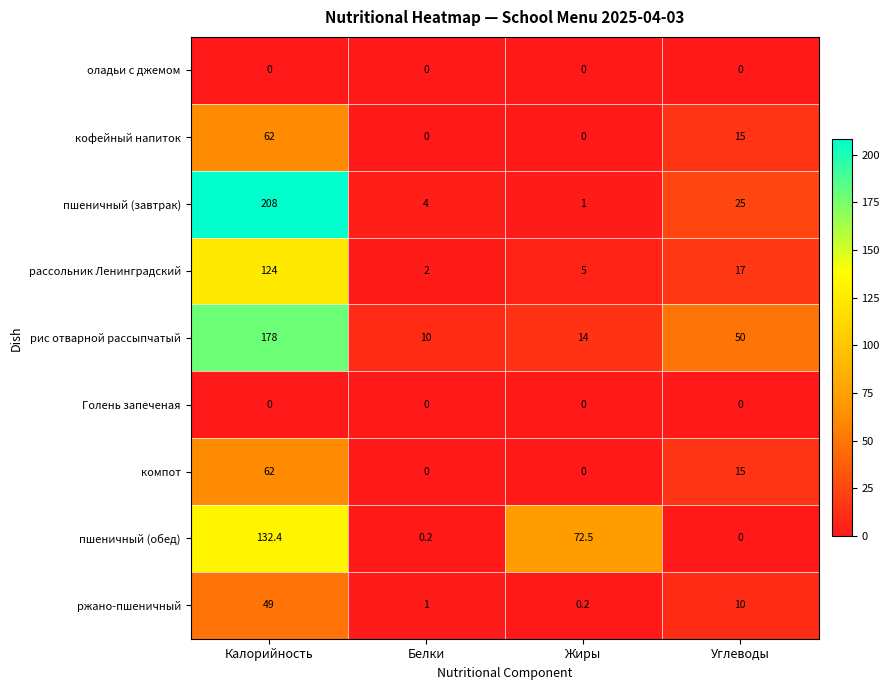

At how many categories does at least one series exceed 130?

1